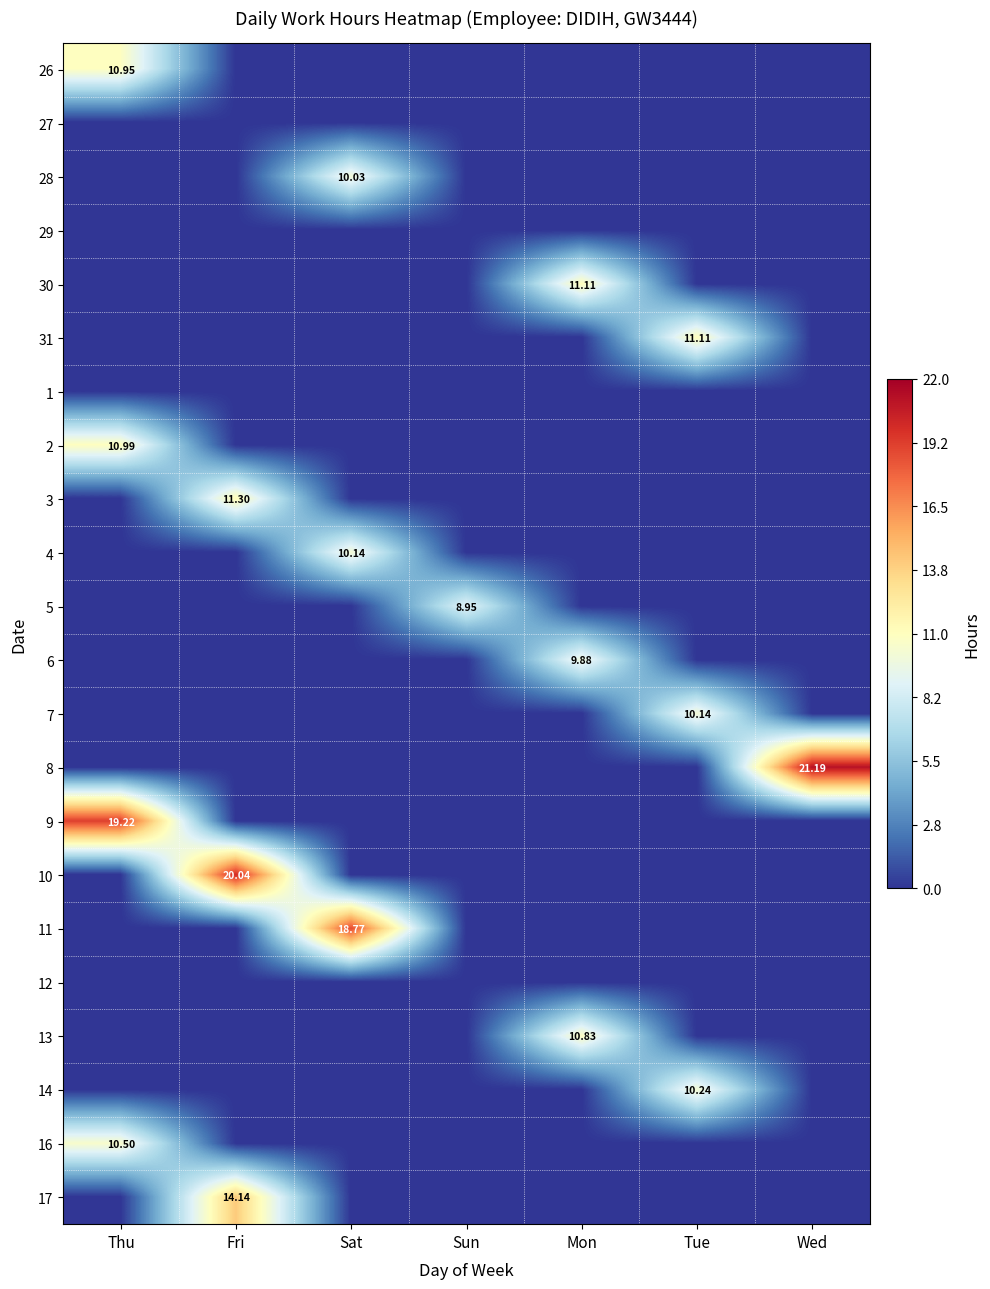

At Tue, list the series in order from largest to smallest.

31, 14, 7, 26, 27, 28, 29, 30, 1, 2, 3, 4, 5, 6, 8, 9, 10, 11, 12, 13, 16, 17